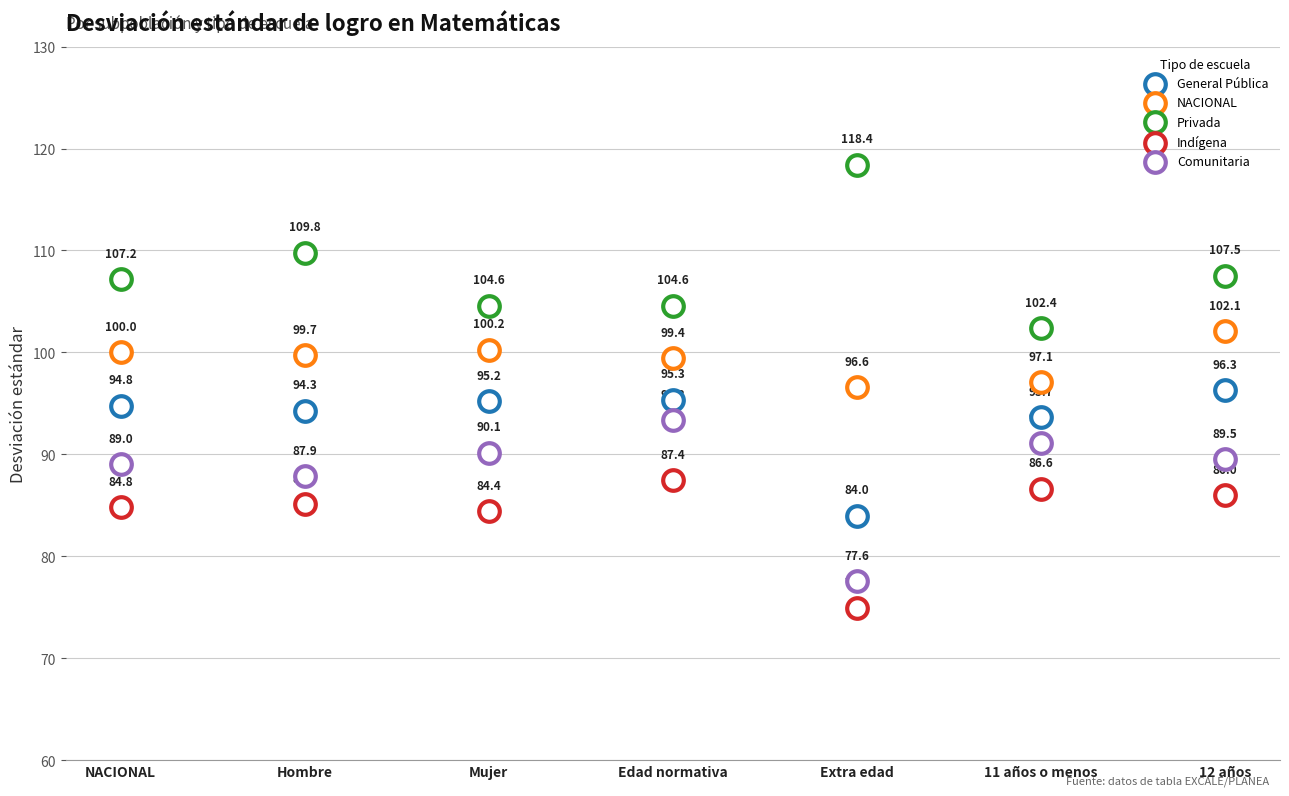

Which series reaches the maximum Y coordinate?

Privada